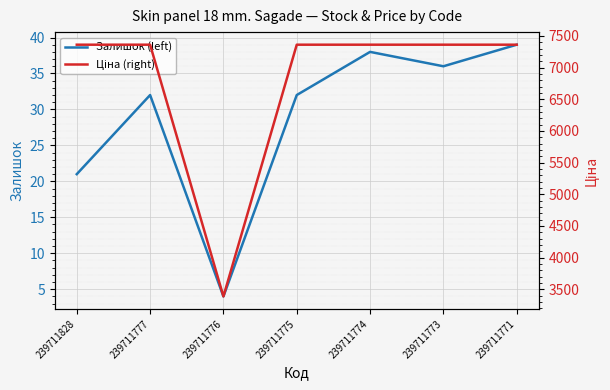

Is this an area chart (filled region under the line)?

No